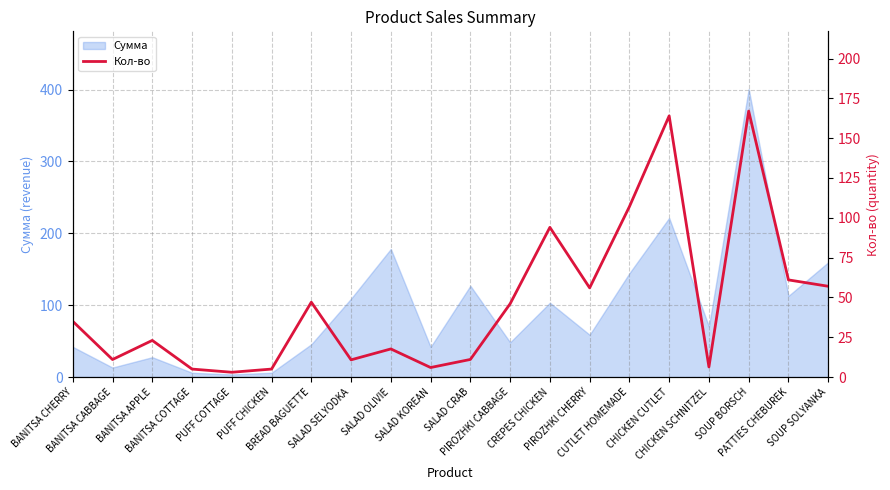

What is the maximum value for Сумма?

400.8